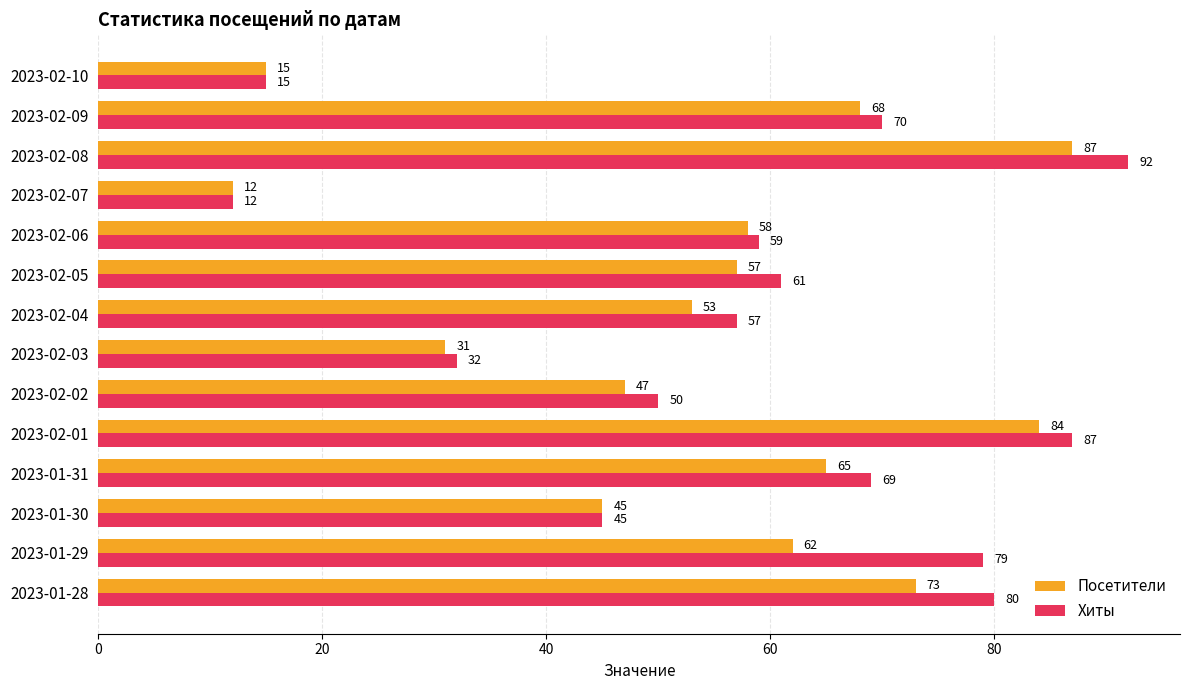

Which series has the widest spread of values?

Хиты